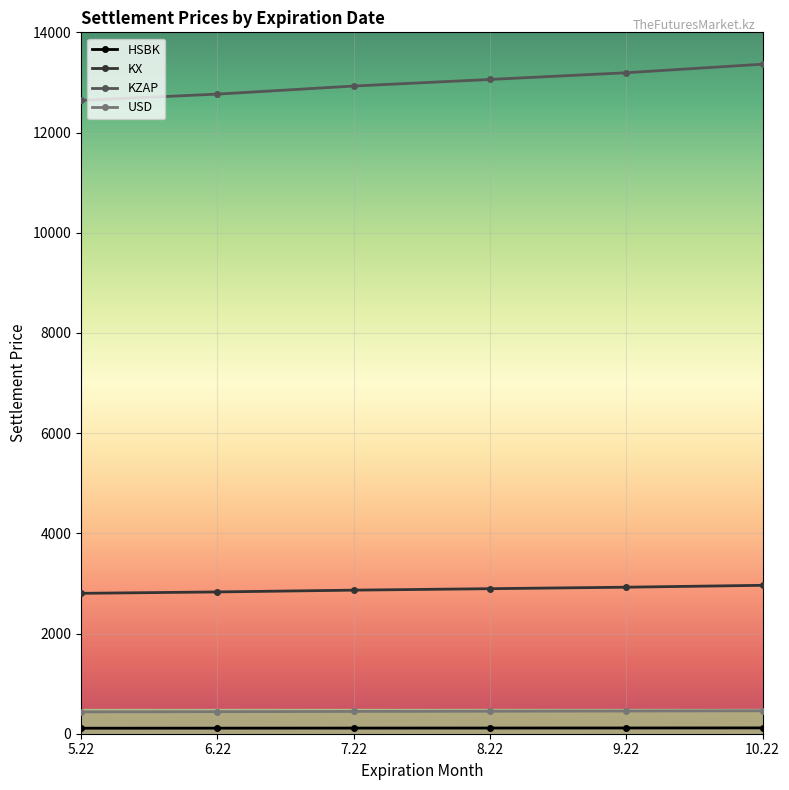

Which series has the largest range (max minus min)?

KZAP